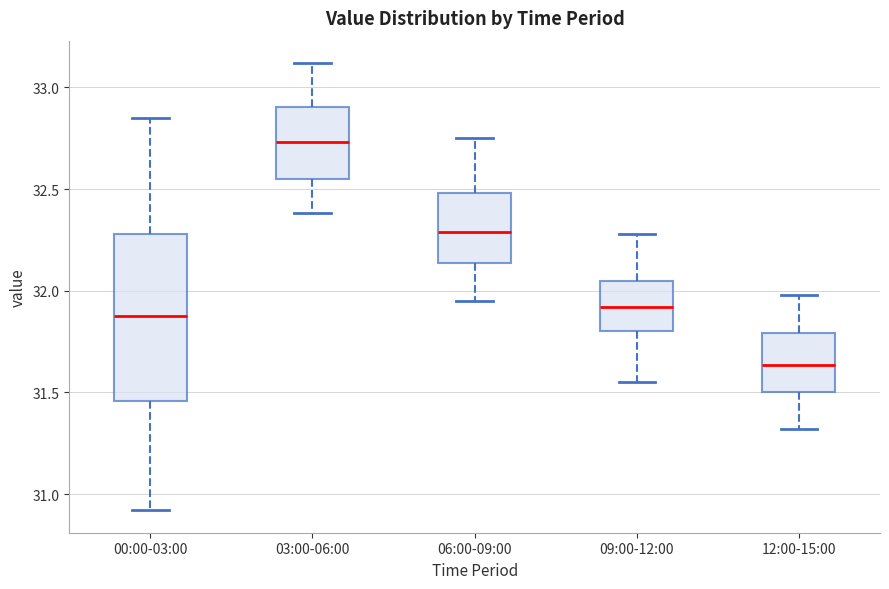

Which box has the lowest median line?

12:00-15:00